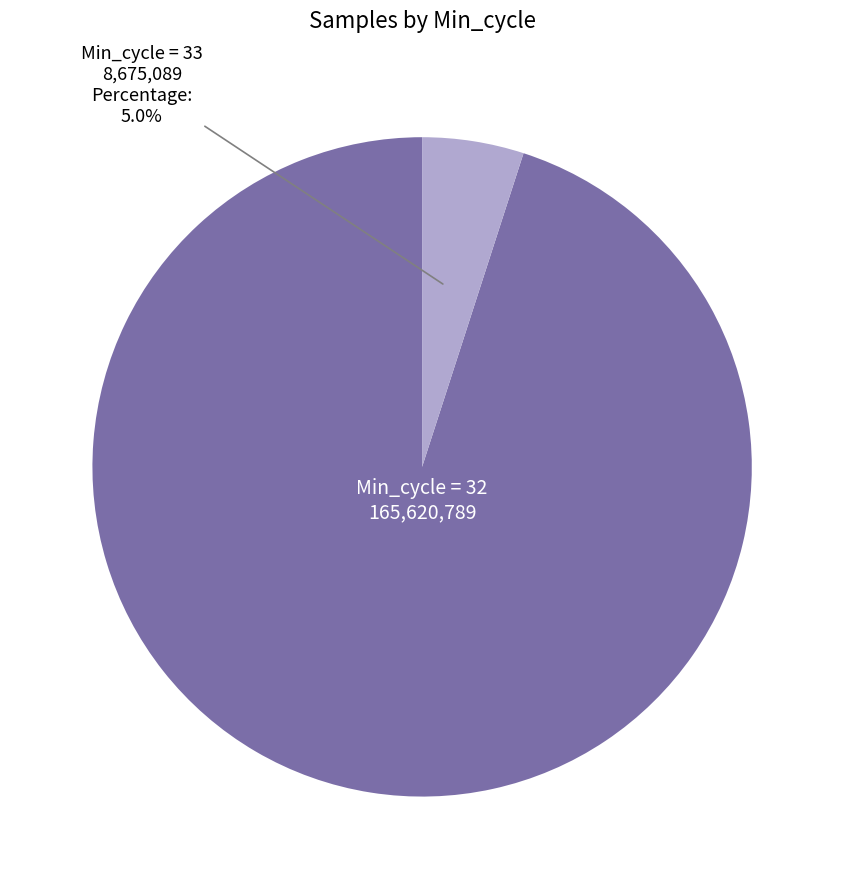

Is there any slice that represents more than half of the pie?

Yes